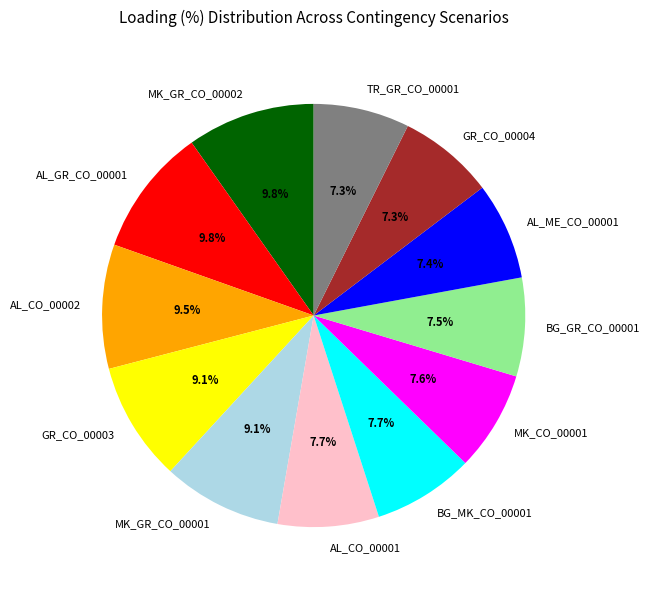

Is GR_CO_00004 the majority of the pie?

No